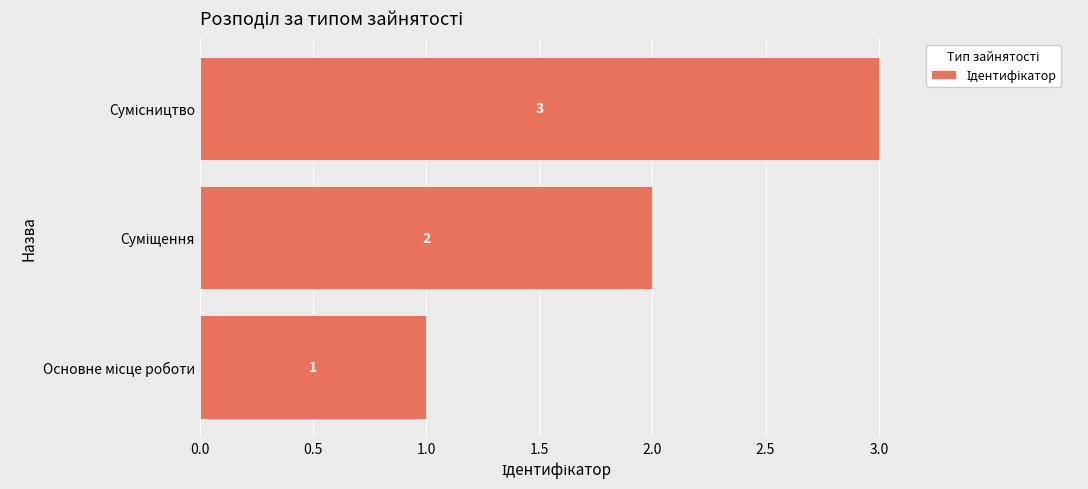

How many values are between 1 and 3?

3